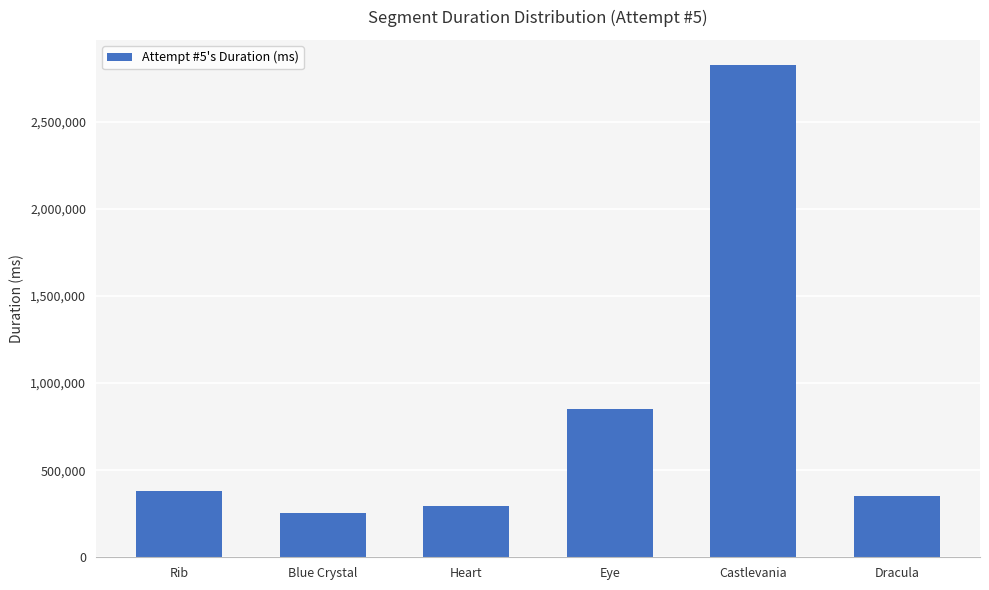

Which has a higher value, Eye or Castlevania?

Castlevania